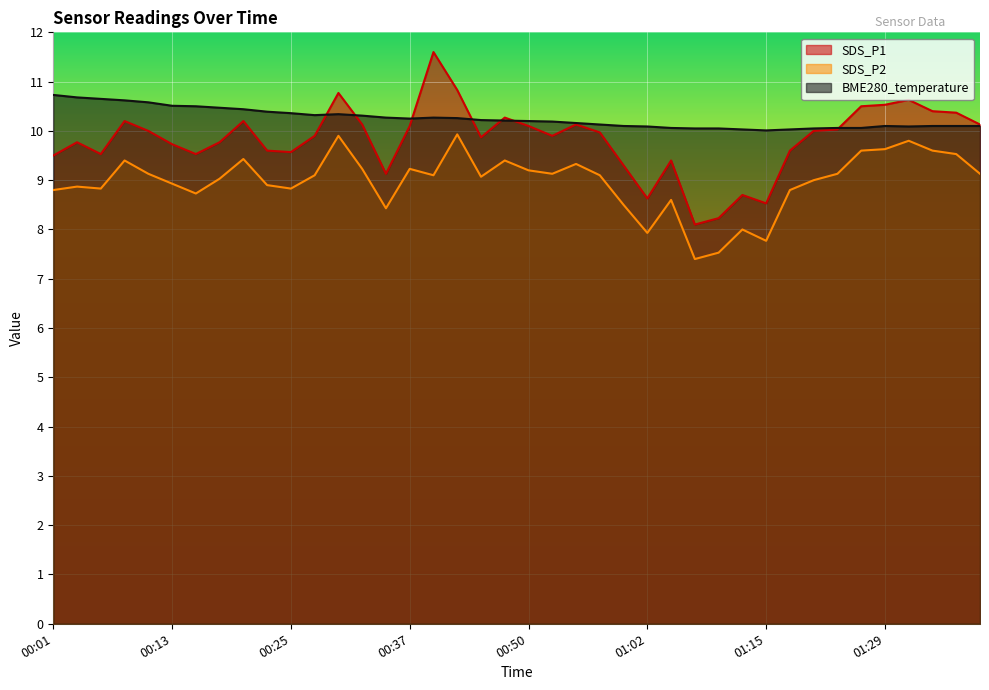

Which label corresponds to the smallest value in the chart?

01:07